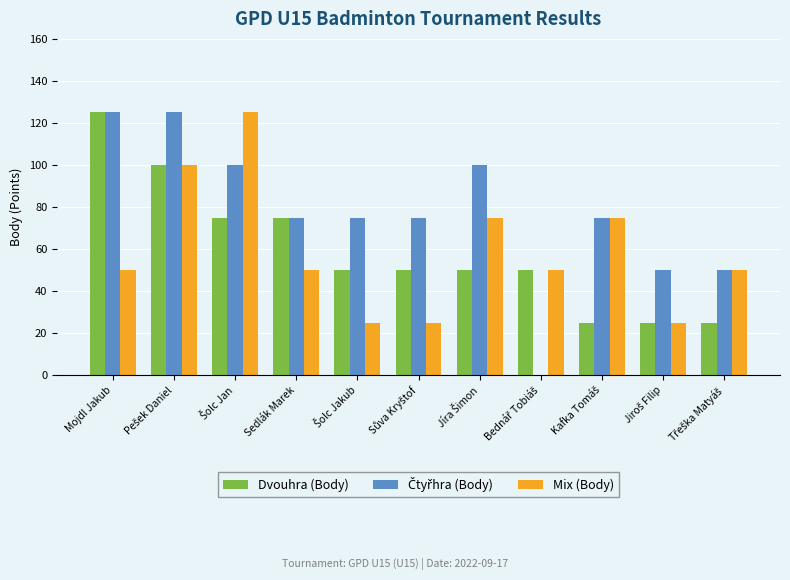

What is the highest value of the Dvouhra (Body) series?

125